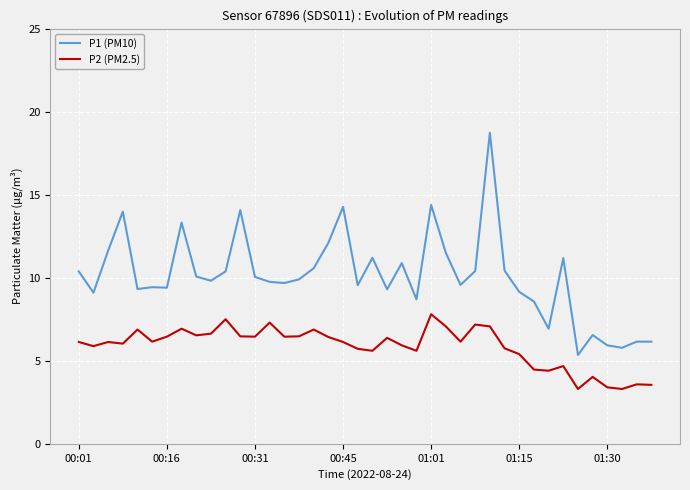

Rank the series by their maximum value, from highest to lowest.

P1 (PM10), P2 (PM2.5)